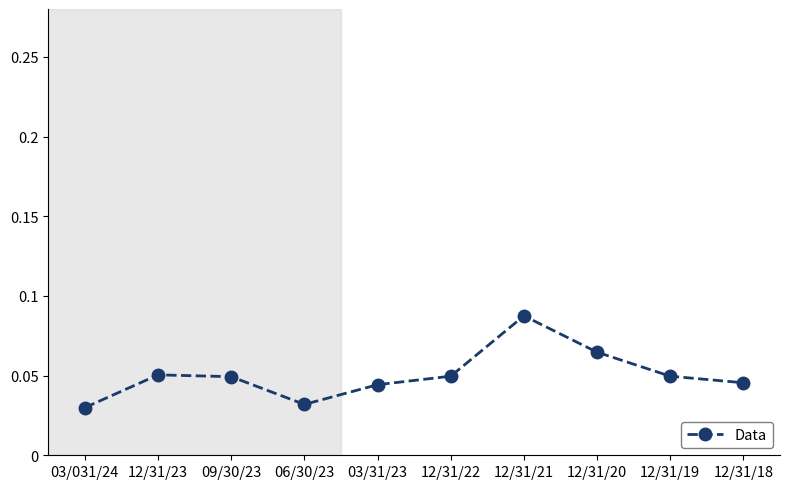

How many lines are shown in the chart?

1